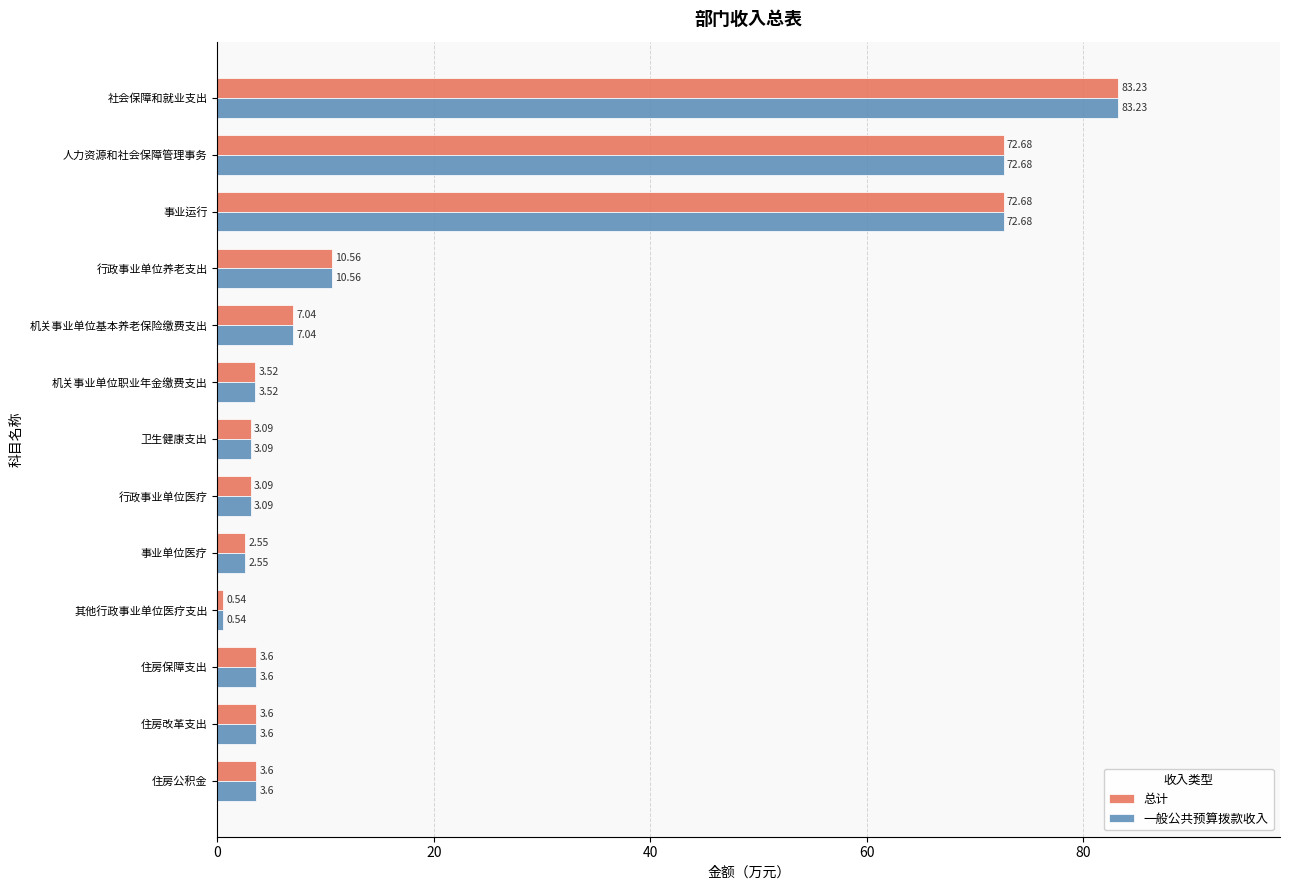

Where is 总计 nearest to the value 41?

行政事业单位养老支出